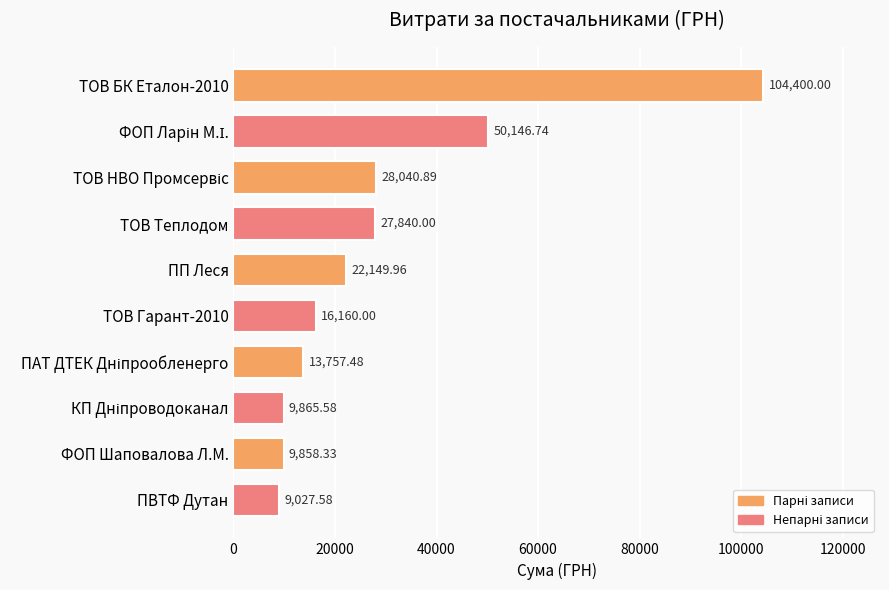

What is the sum of all values?

291246.6